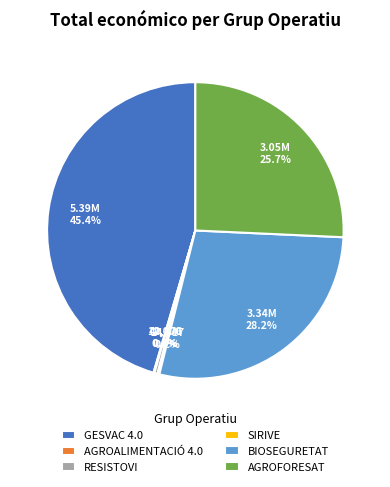

Which category has the biggest portion of the pie?

GESVAC 4.0